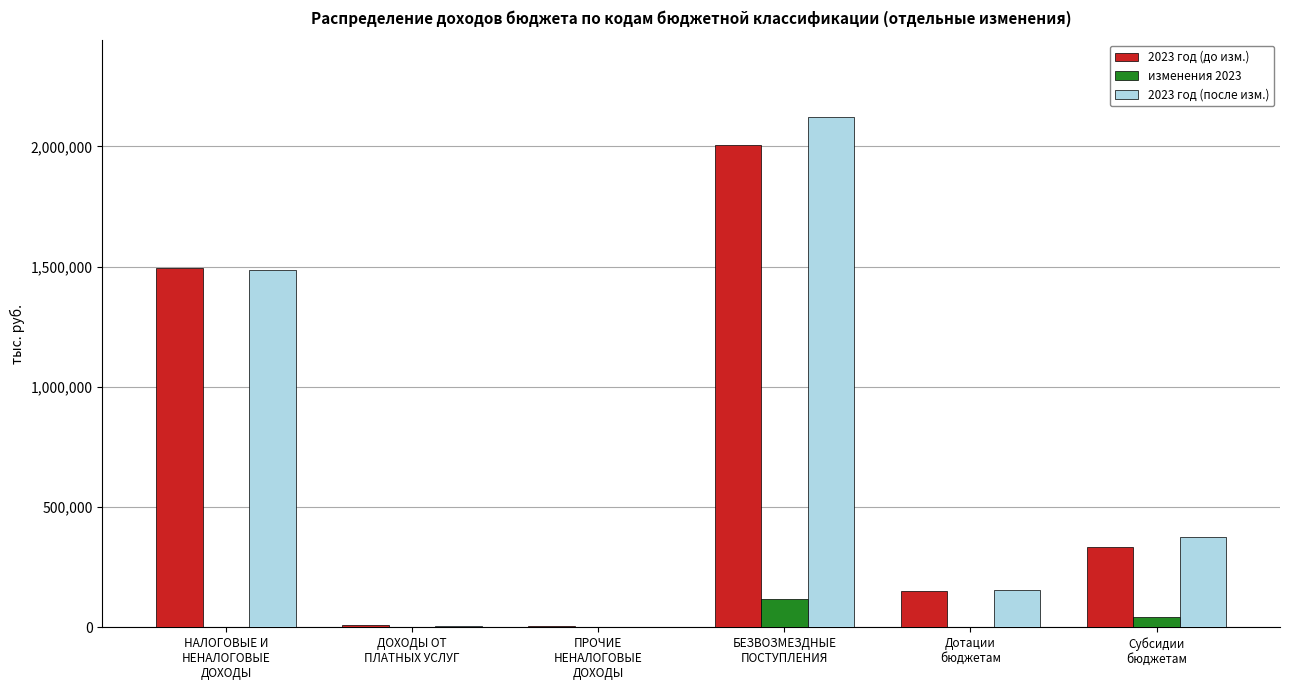

True or false: 2023 год (до изм.) has a value of 3483204.5 at БЕЗВОЗМЕЗДНЫЕ
ПОСТУПЛЕНИЯ.

False